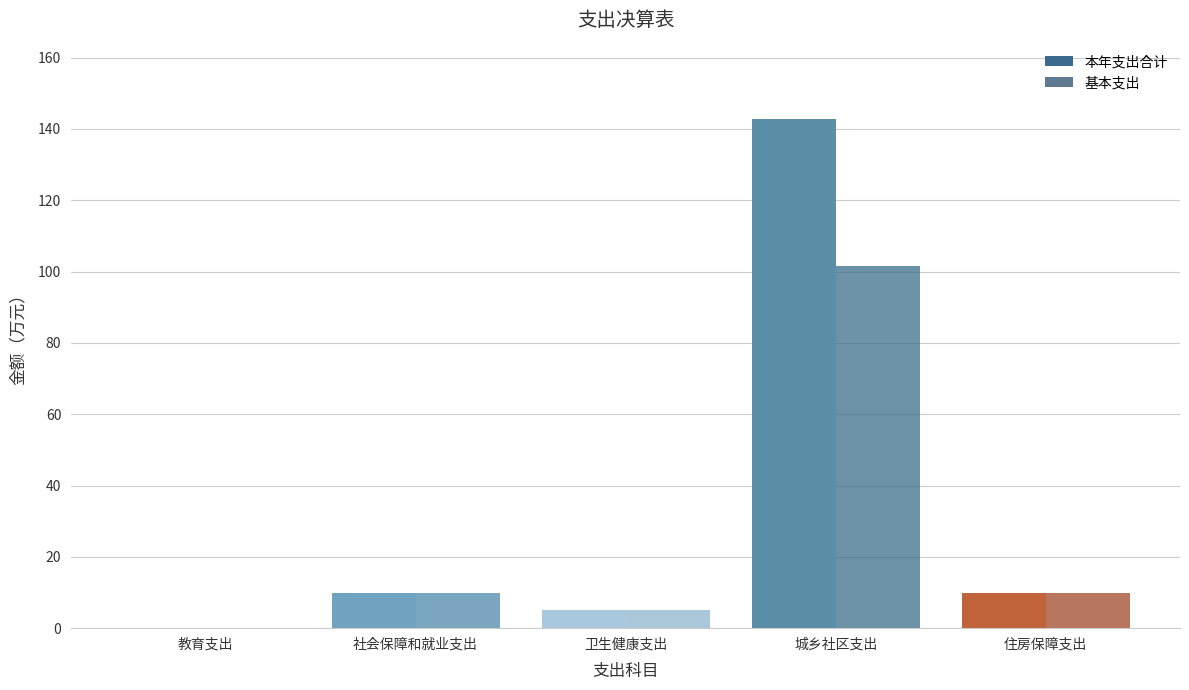

How many distinct data groups are displayed?

2